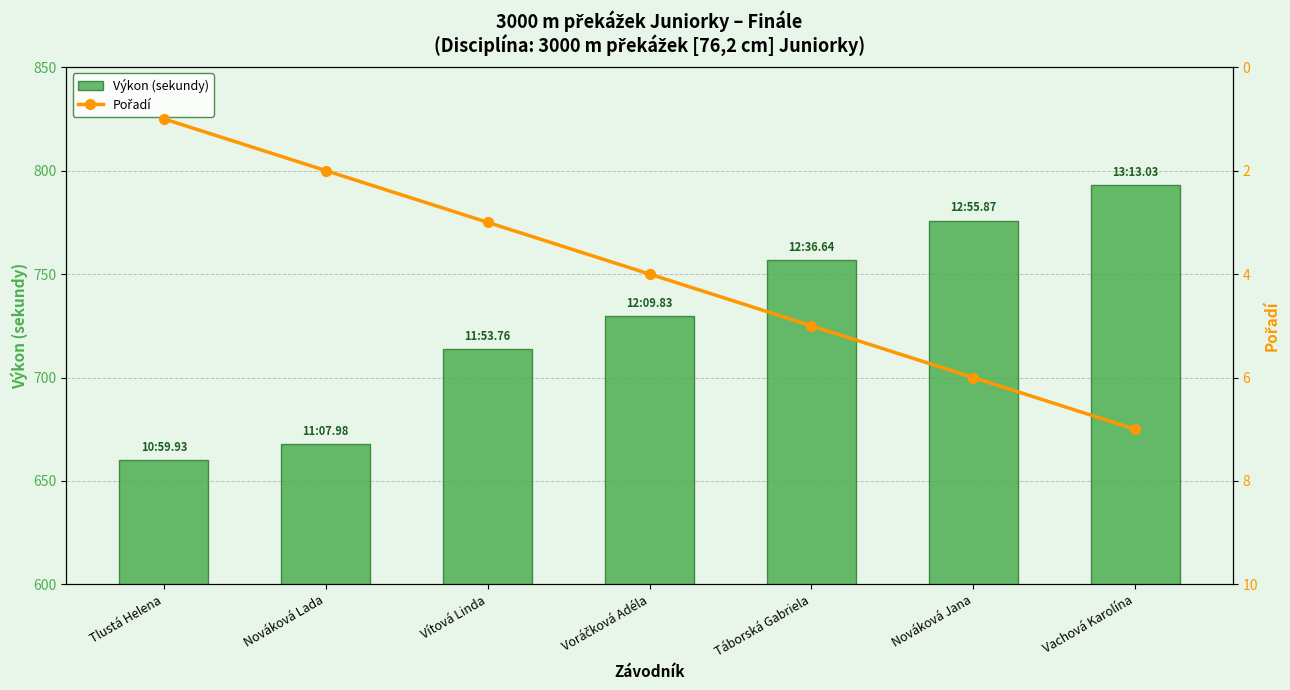

List the labels in order of Pořadí value, smallest first.

Tlustá Helena, Nováková Lada, Vítová Linda, Voráčková Adéla, Táborská Gabriela, Nováková Jana, Vachová Karolína